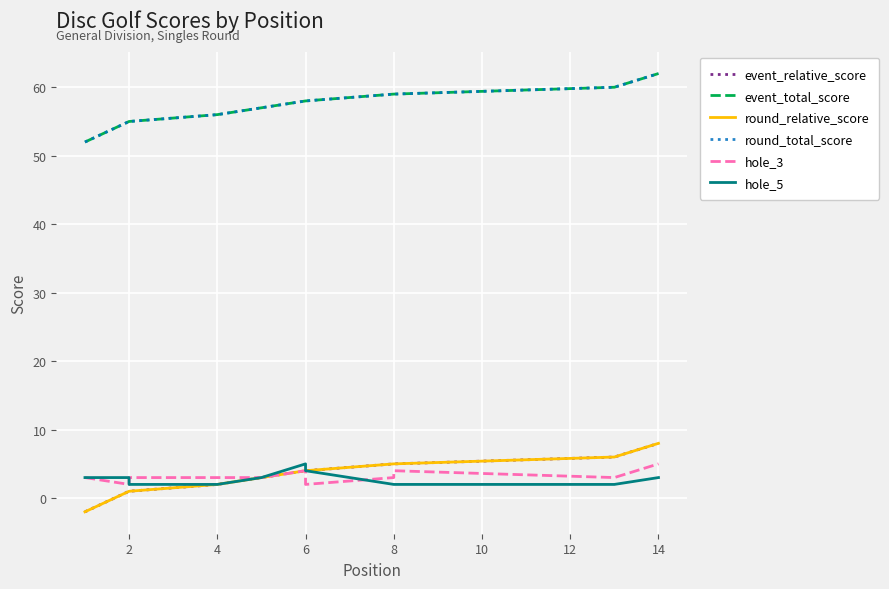

What is the spread (max minus min) of values at 2?

54